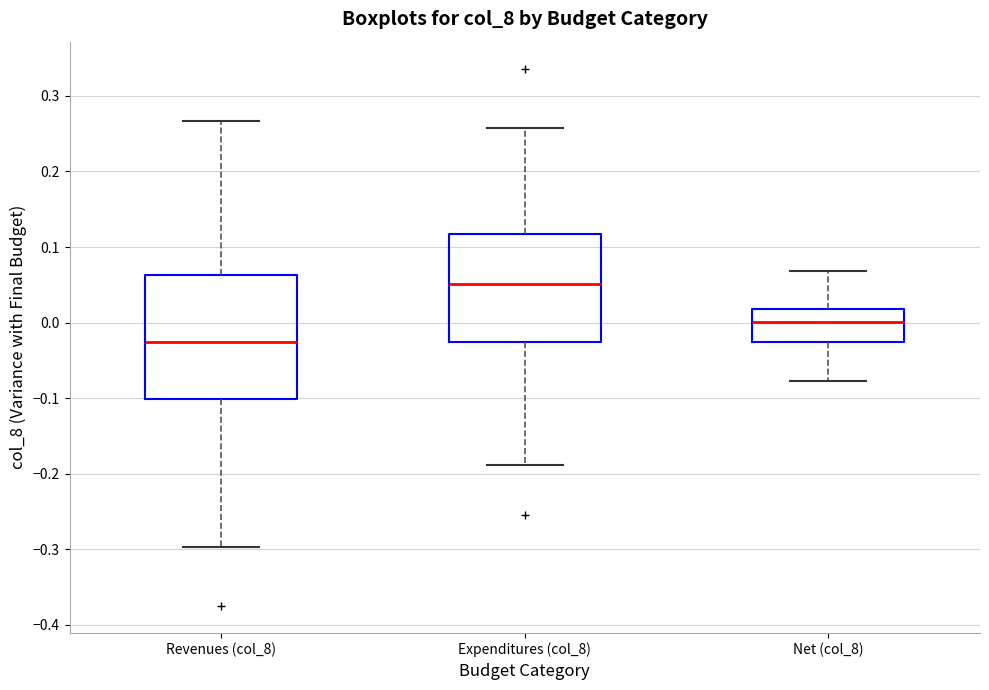

Which box is the tallest, from its lower edge to its upper edge?

Expenditures (col_8)